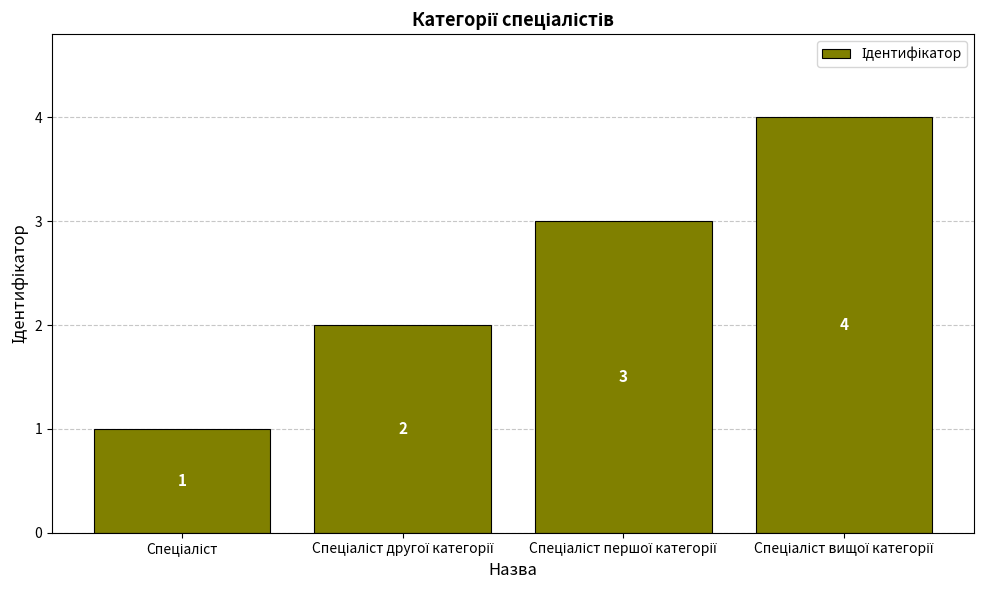

How many values are between 2 and 4?

3